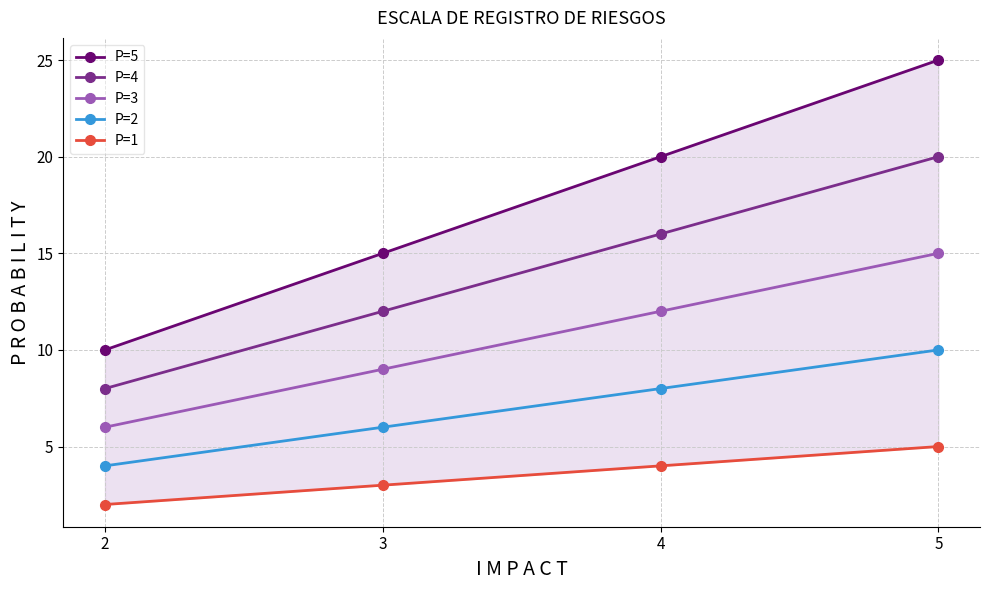

True or false: P=1 and P=2 cross at least once.

False